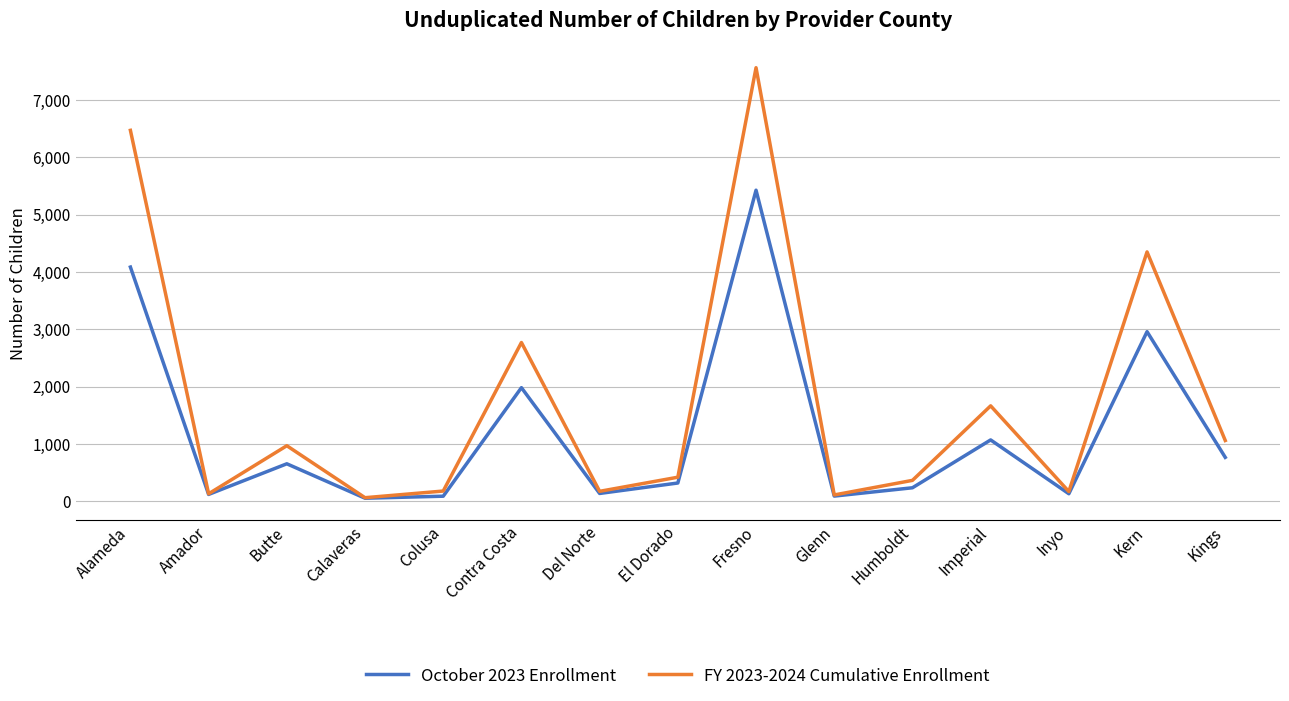

Is it true that October 2023 Enrollment equals 696 at Contra Costa?

False